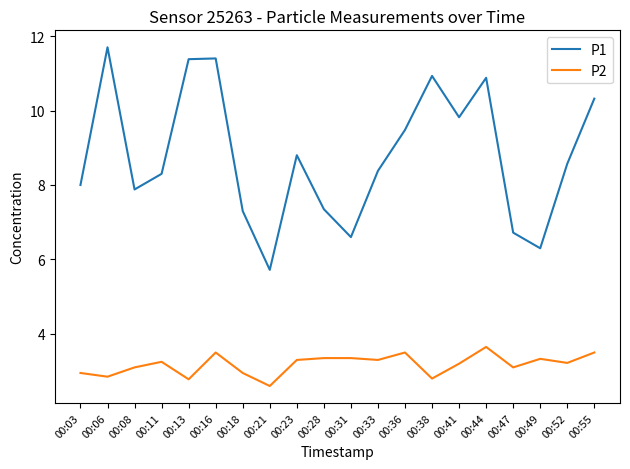

What is the total value across all series at 00:21?

8.3